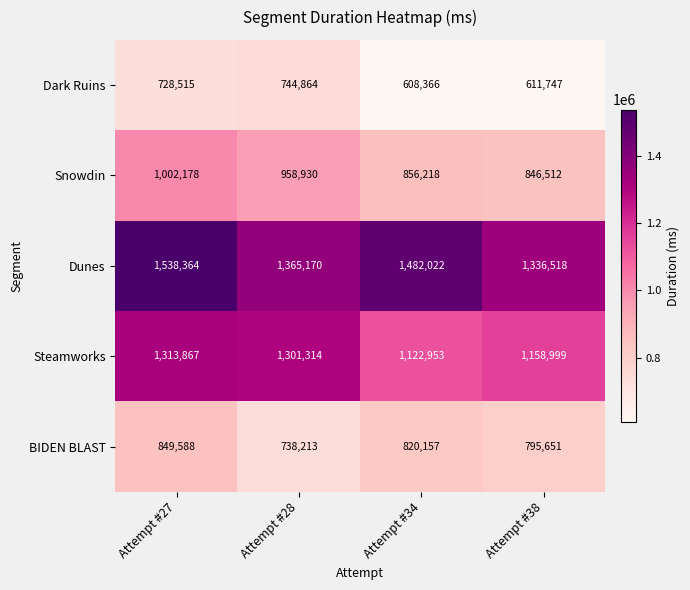

Where is BIDEN BLAST nearest to the value 793900?

Attempt #38